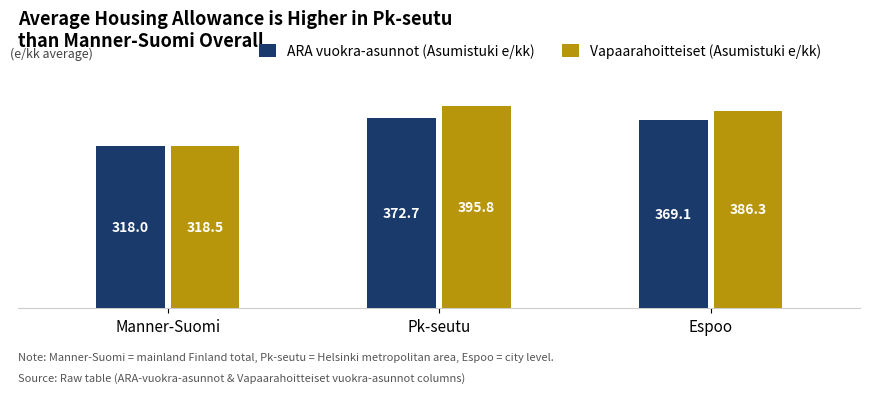

Which series changed the most between Pk-seutu and Espoo?

Vapaarahoitteiset (Asumistuki e/kk)